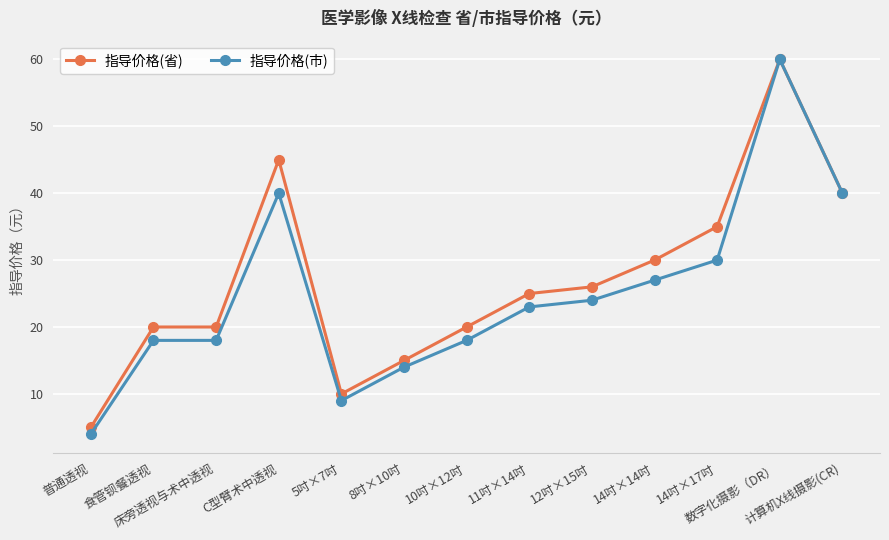

What position from the left is 5吋×7吋?

5